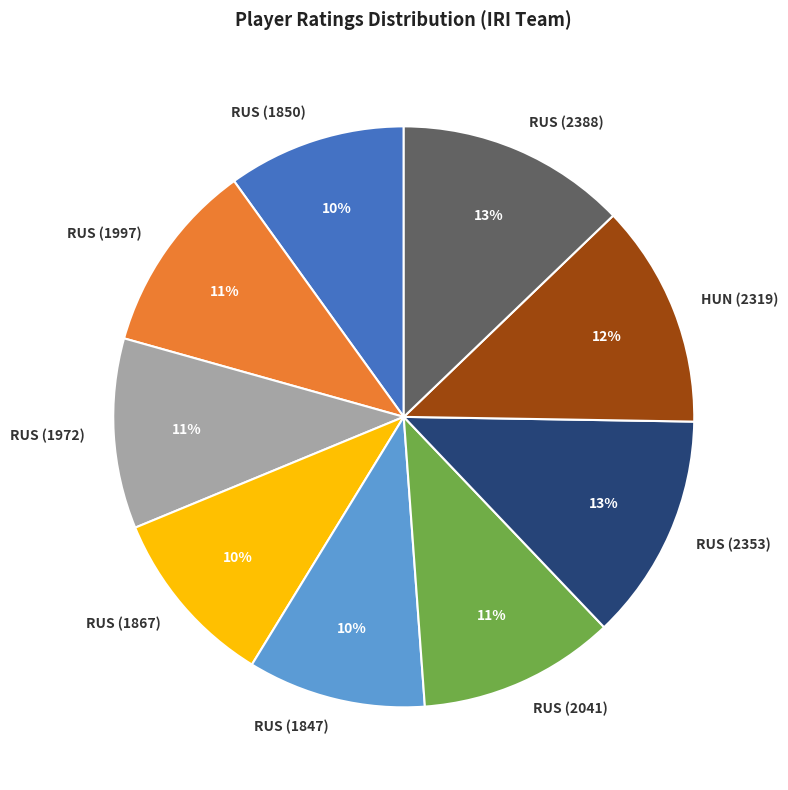

True or false: RUS (1847) accounts for 10% of the total.

True